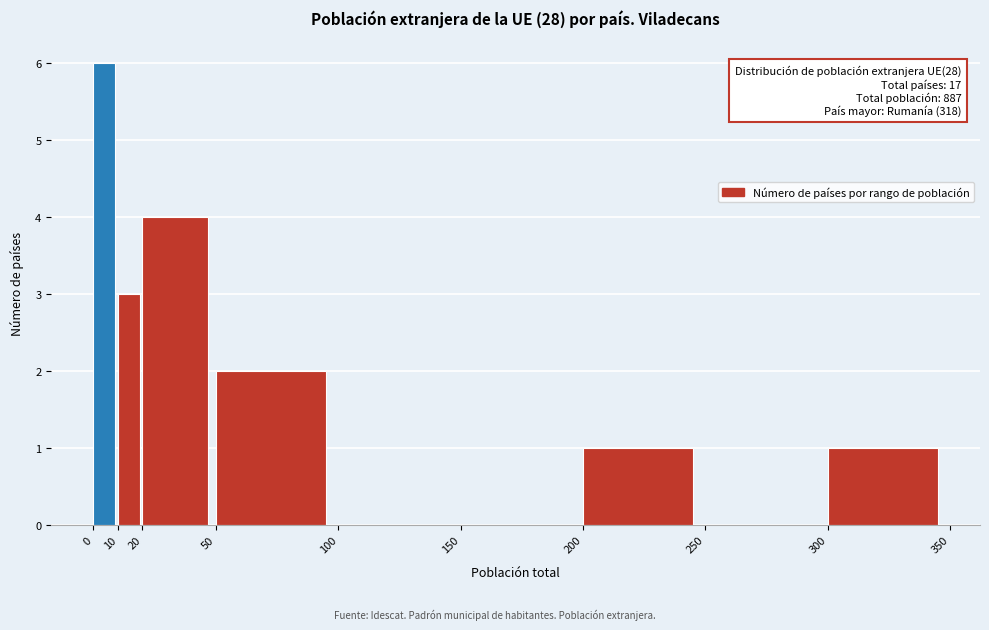

Which range on the x-axis has the tallest bar?

0 to 10